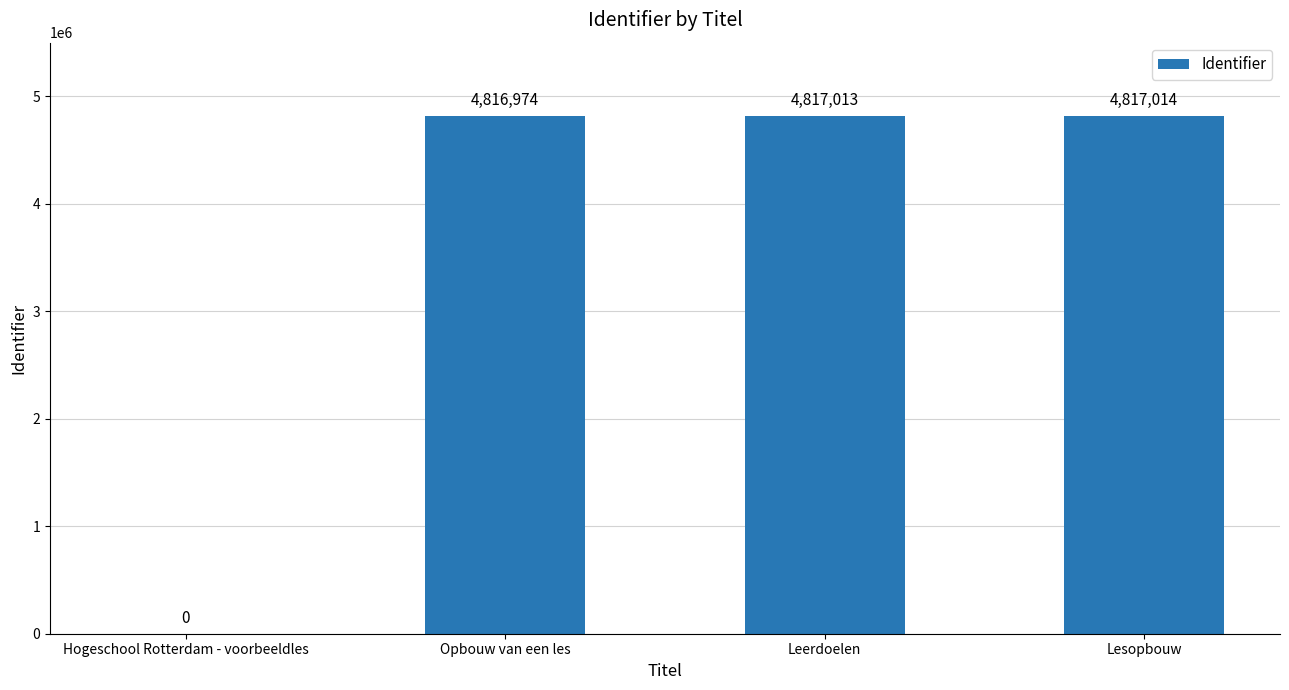

What is the sum of the values at Opbouw van een les and Hogeschool Rotterdam - voorbeeldles?

4816974